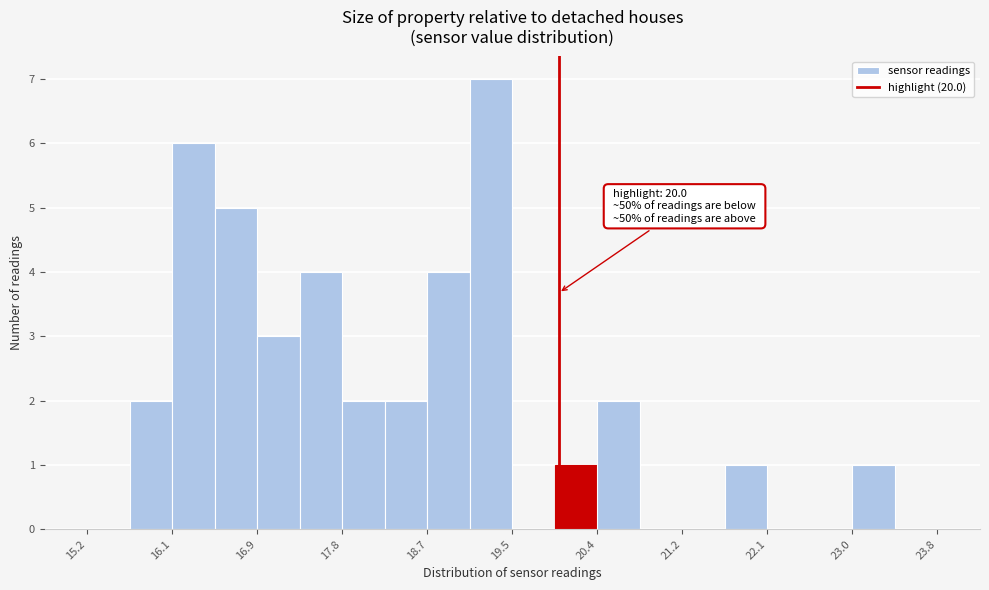

Which range on the x-axis has the tallest bar?

19.10 to 19.53